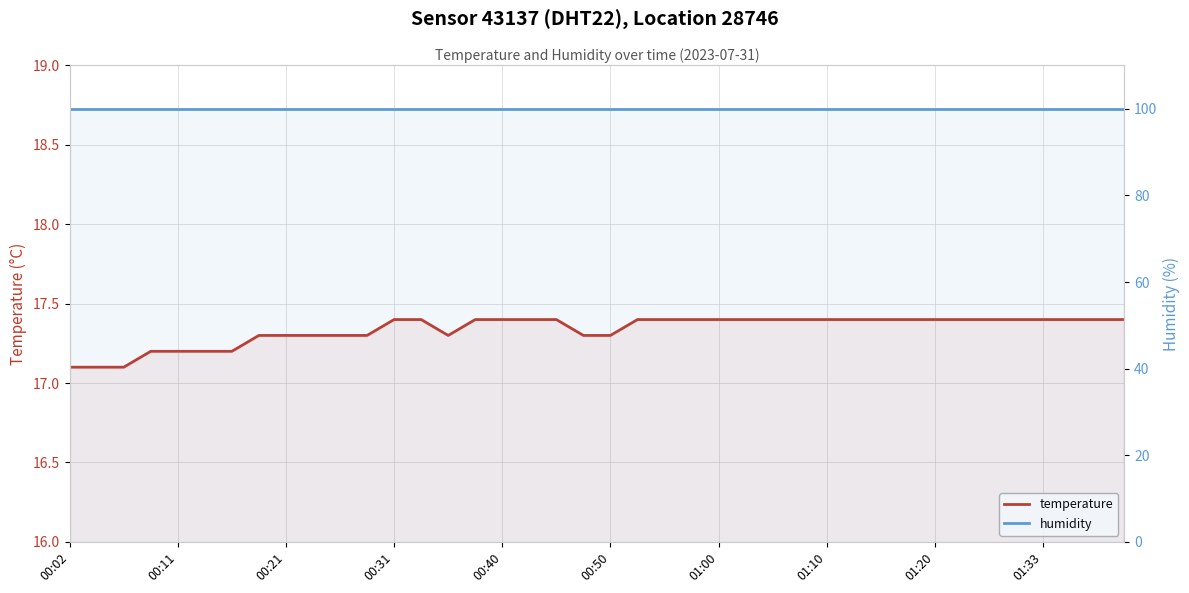

What position from the right is 19?

21